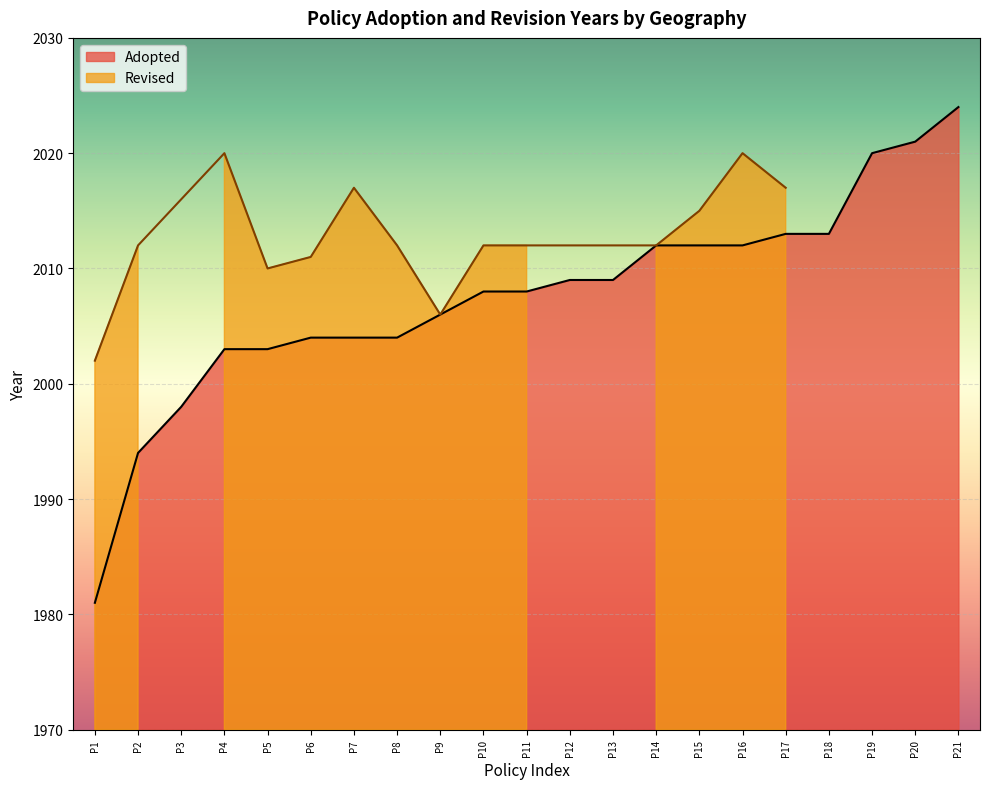

Is it true that Adopted equals 637 at P5?

False